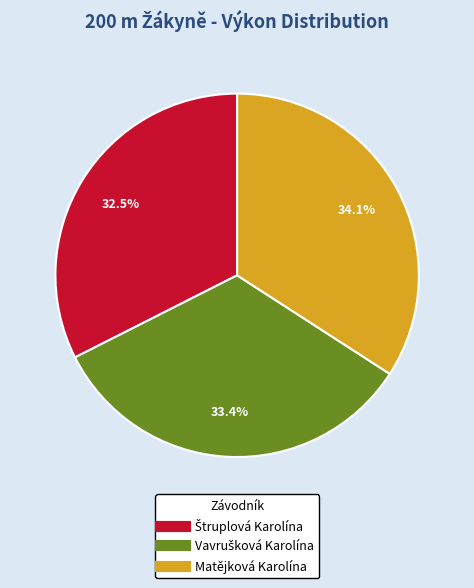

Count the number of slices in the pie.

3